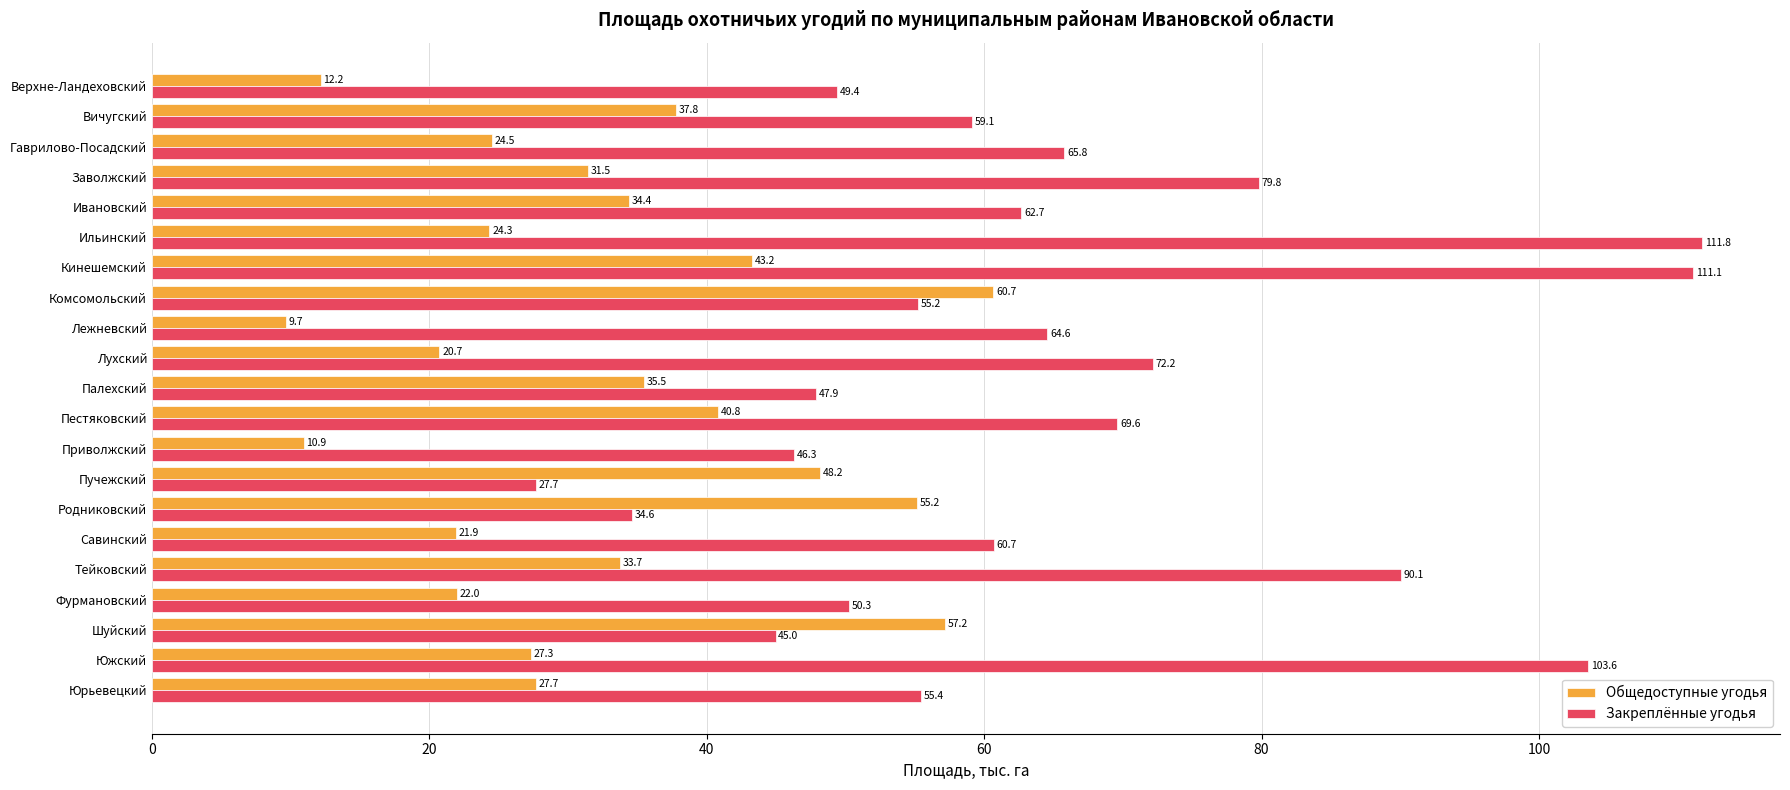

What is the sum of all Общедоступные угодья values?

679.4